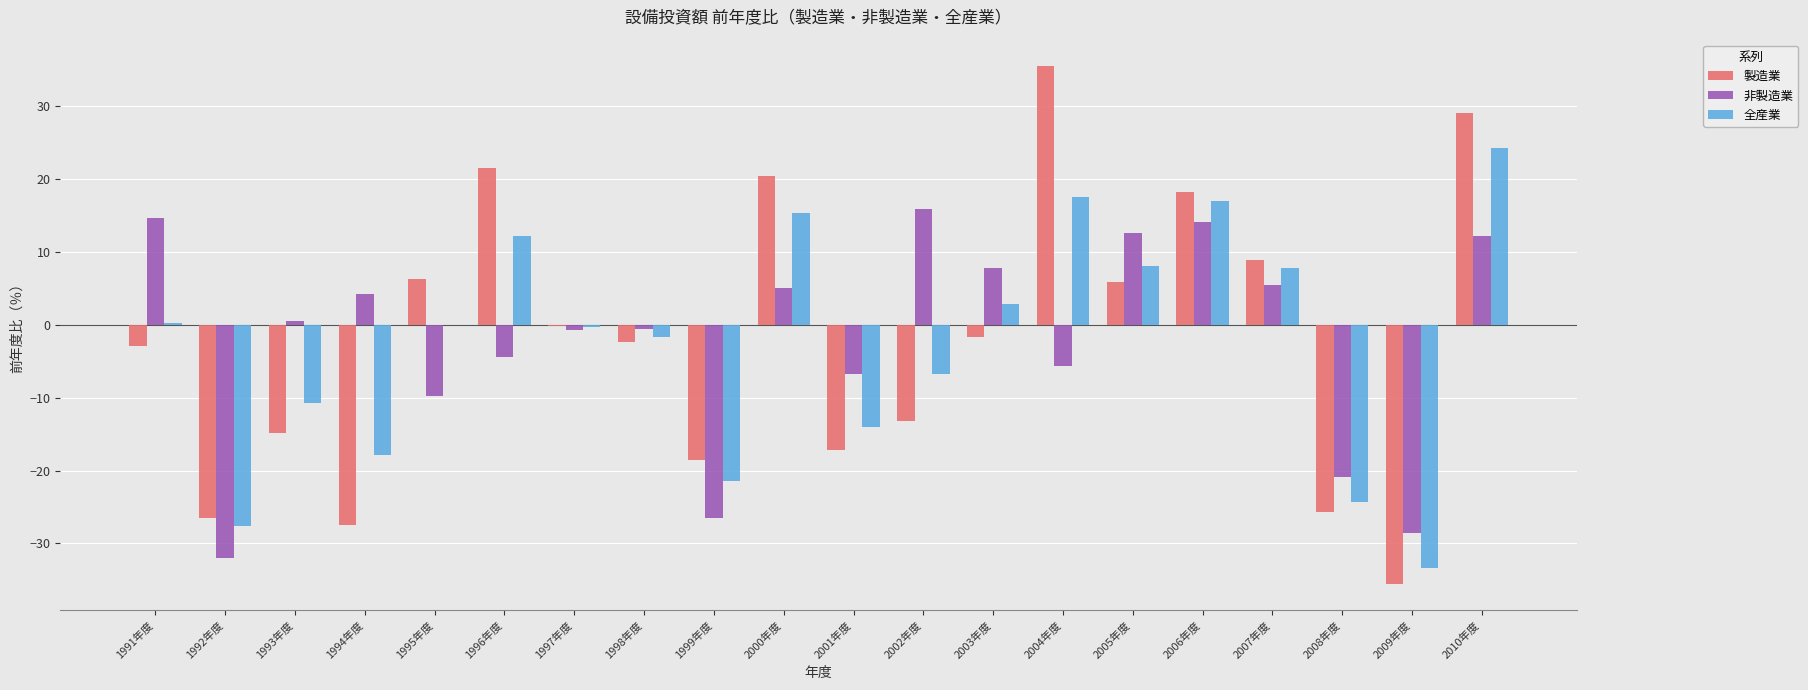

True or false: 非製造業 has a value of 4.2 at 1994年度.

True